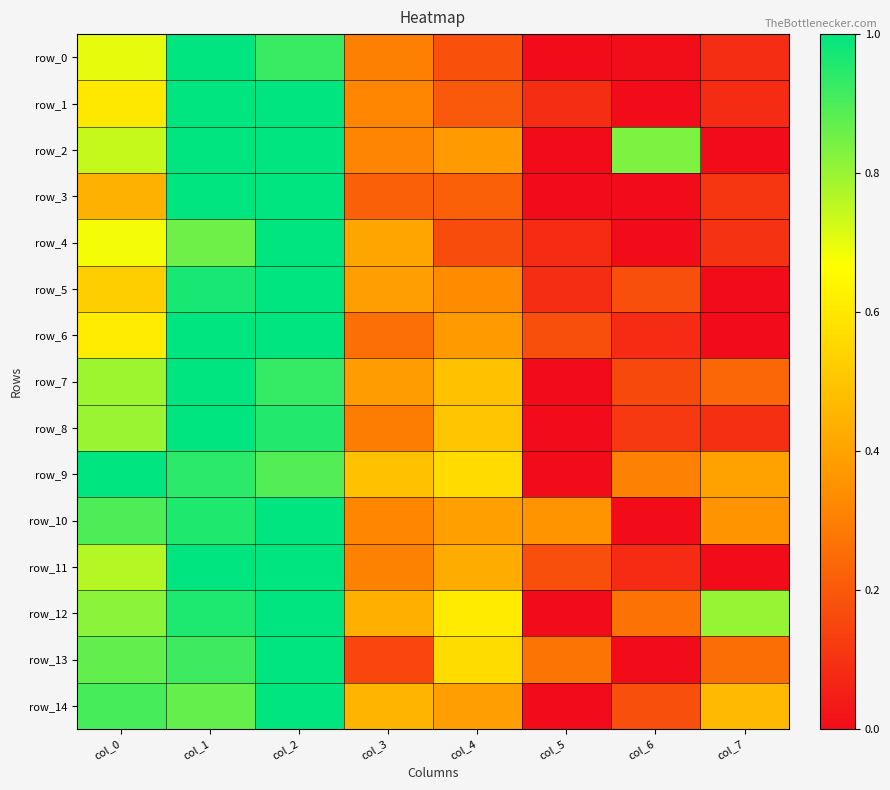

Between col_3 and col_5, which is larger?

col_3